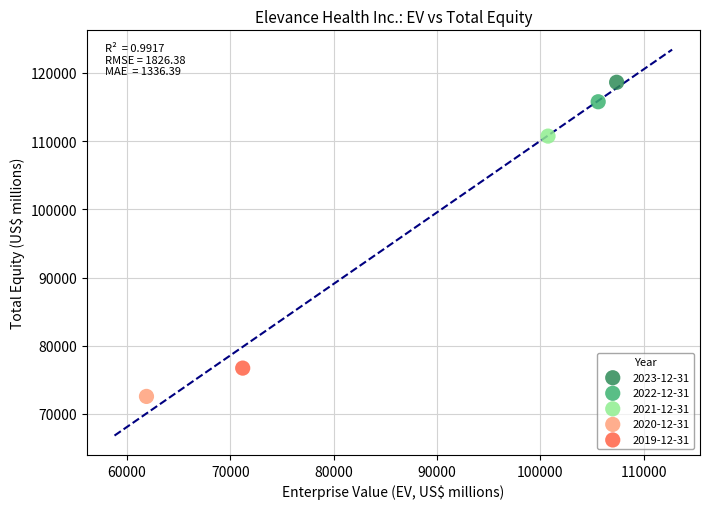

What are all the series names shown in the legend?

2023-12-31, 2022-12-31, 2021-12-31, 2020-12-31, 2019-12-31